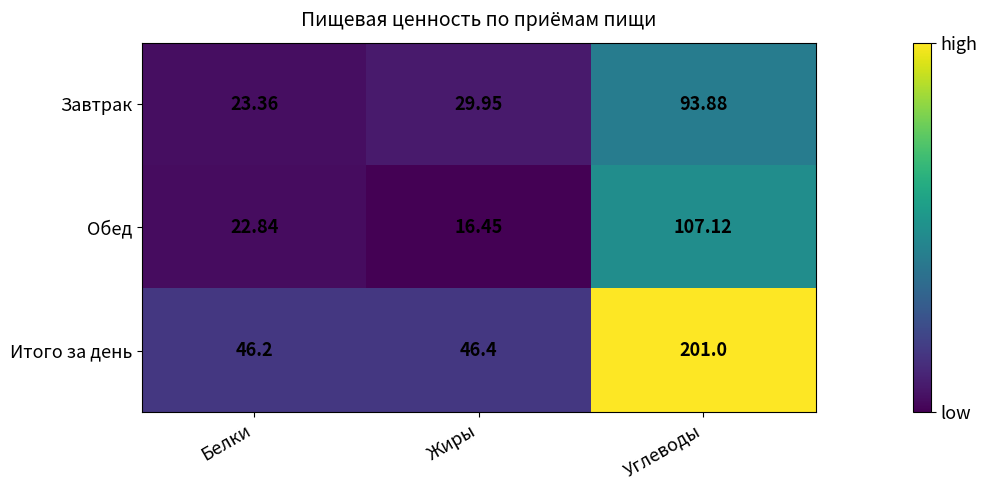

Rank the series by their maximum value, from highest to lowest.

Итого за день, Обед, Завтрак